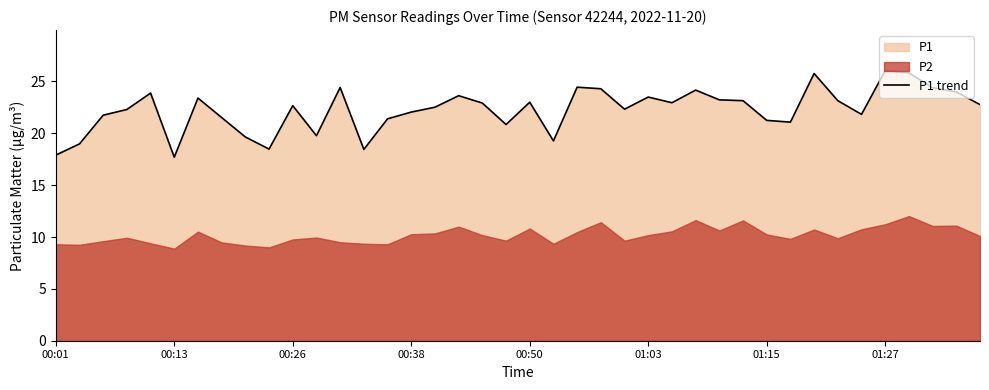

What position from the right is 8?

32